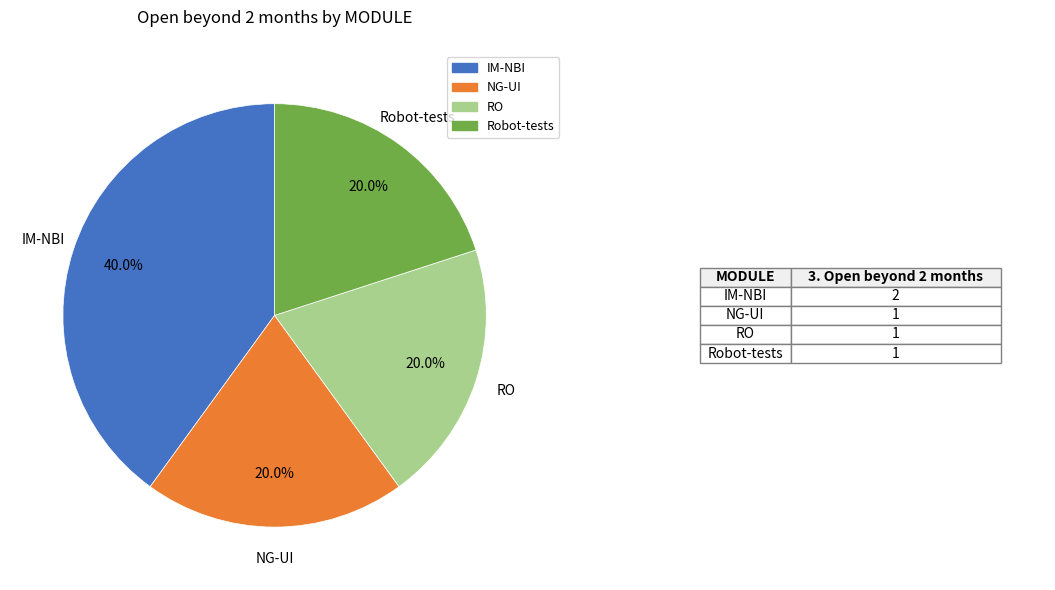

True or false: RO accounts for 20% of the total.

True